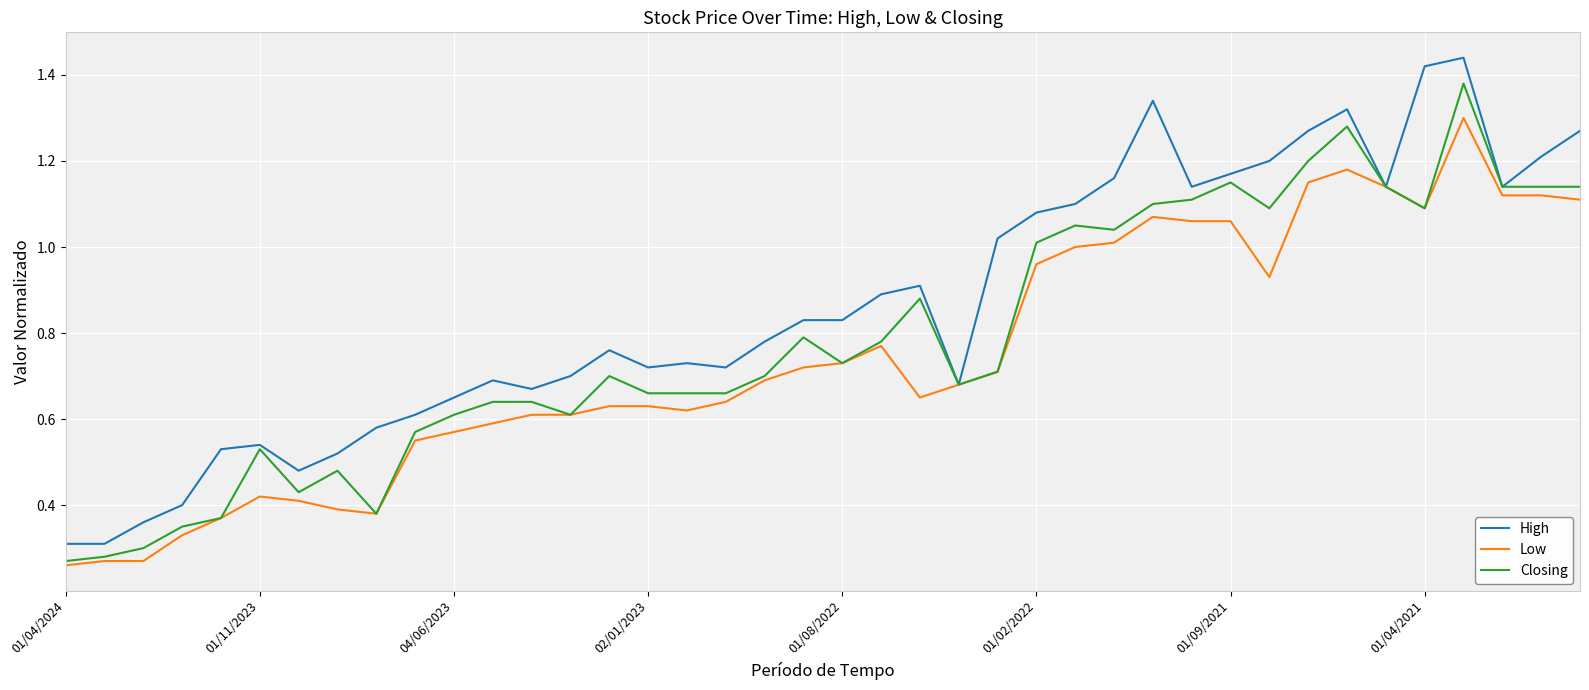

List the series in order of their overall mean, lowest first.

Low, Closing, High